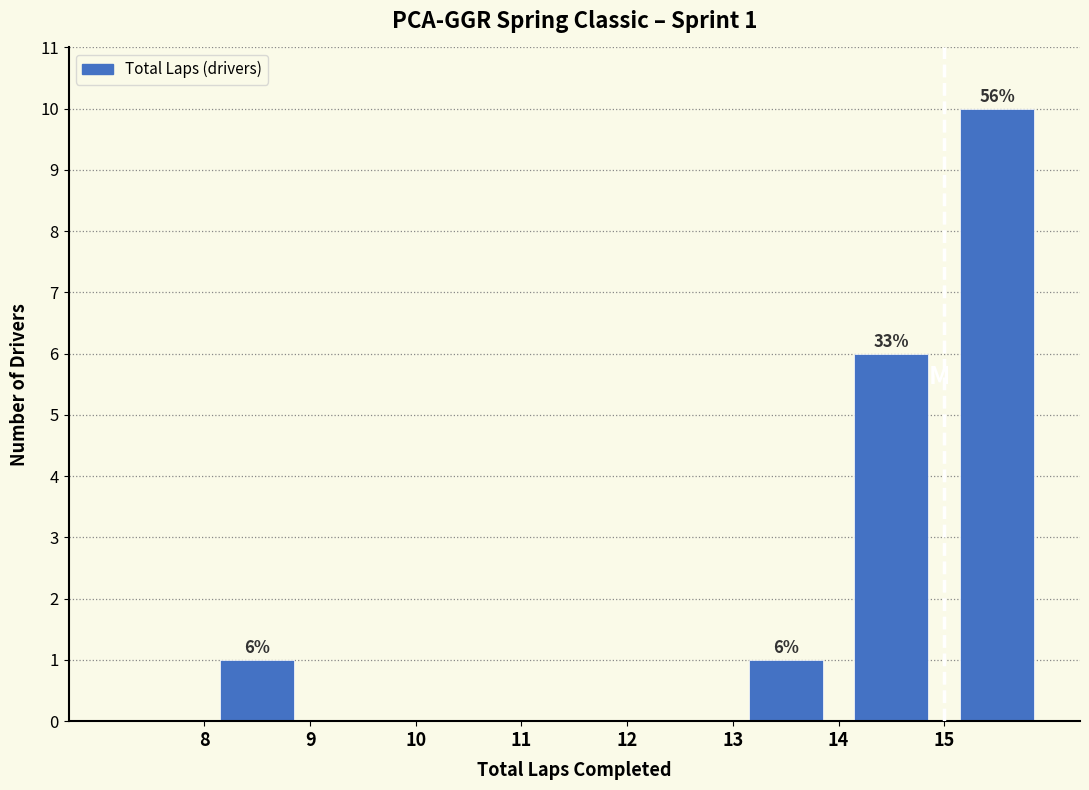

Over which range of the x-axis is the bar tallest?

15 to 16